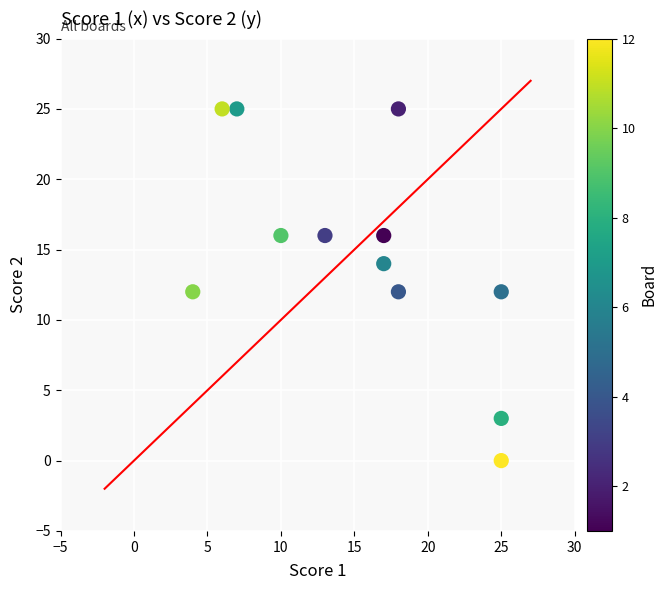

What is the range of Y values (max minus min)?

25